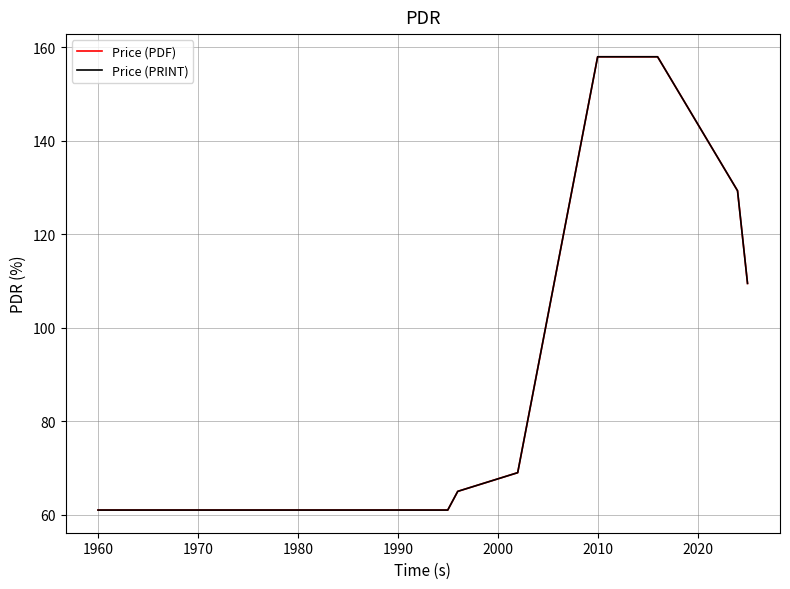

True or false: Price (PRINT) and Price (PDF) cross at least once.

False